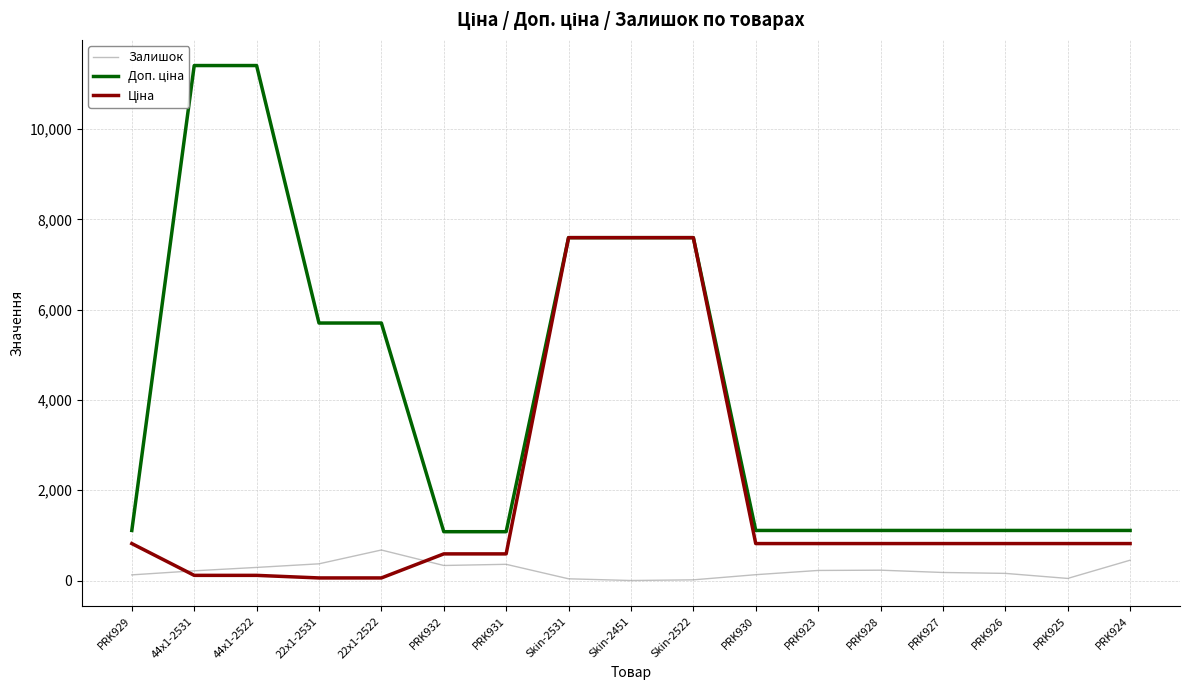

Which category has the lowest value in the Ціна series?

22x1-2531